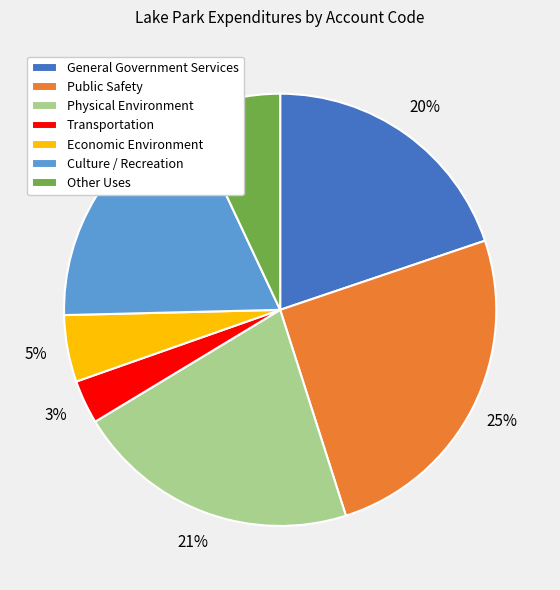

To the nearest percent, what portion does General Government Services represent?

20%